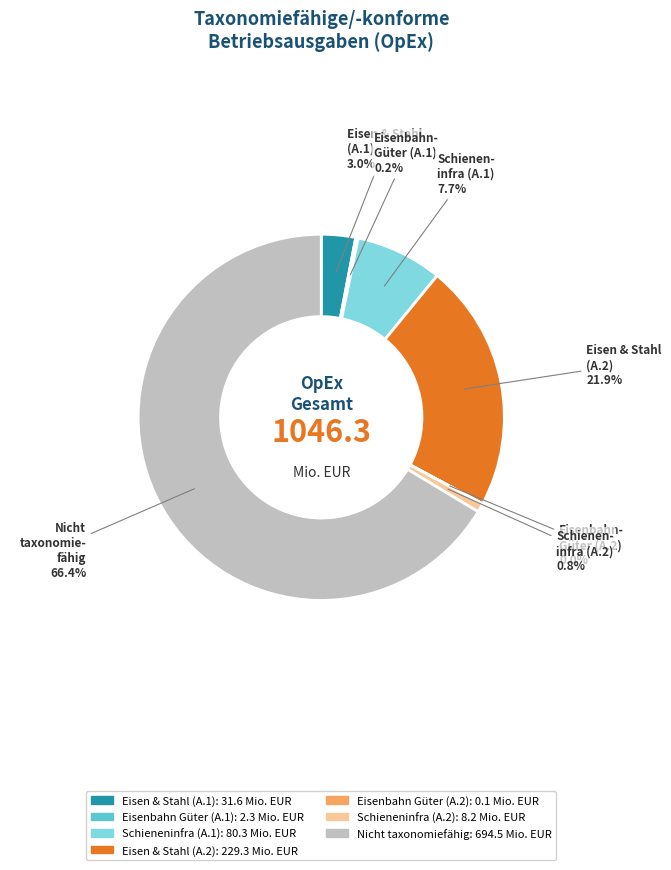

Is there any slice that represents more than half of the pie?

Yes